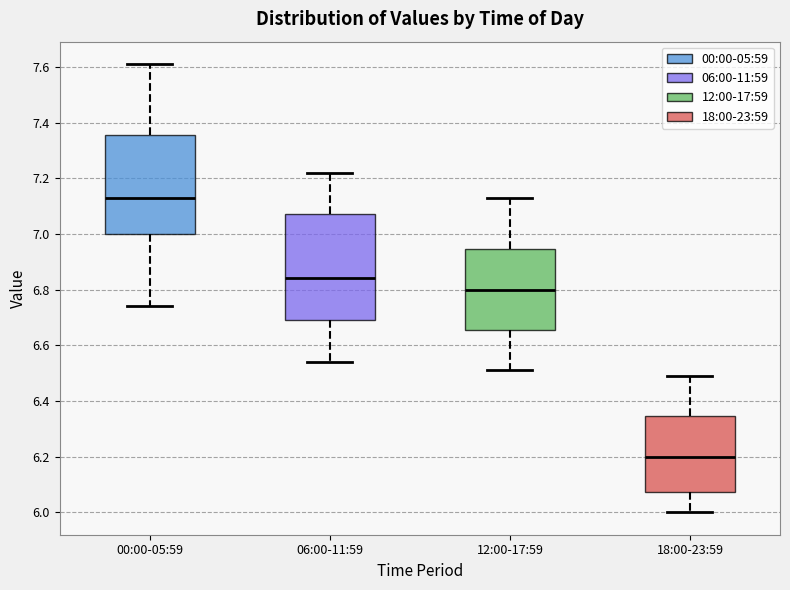

Reading left to right, read every box against the y-axis: the position of its median line, the range the box covers, and the ends of its whiskers. The values are not printed on the chart, so give them approximately, as read against the axis.

00:00-05:59: median 7.14, box 7.00 to 7.36, whiskers 6.74 to 7.62
06:00-11:59: median 6.84, box 6.70 to 7.08, whiskers 6.54 to 7.22
12:00-17:59: median 6.80, box 6.66 to 6.94, whiskers 6.52 to 7.14
18:00-23:59: median 6.20, box 6.08 to 6.34, whiskers 6.00 to 6.50